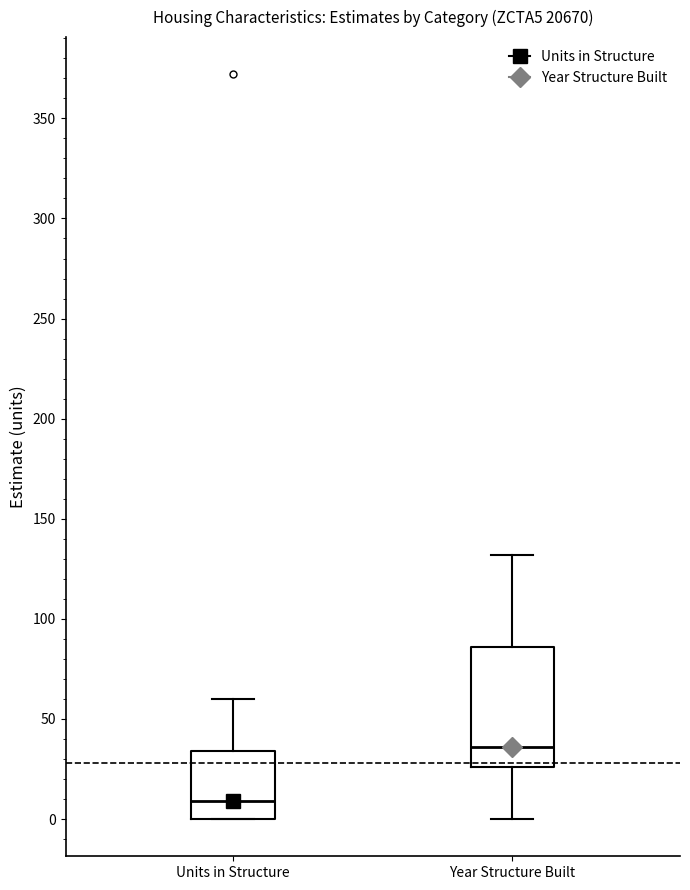

Reading left to right, transcribe this box plot: for each box, give where its median line is, the range the box spans, and where its two whiskers end, as read against the y-axis. The values are not printed on the chart, so give them approximately, as read against the axis.

Units in Structure: median 10, box 0 to 35, whiskers 0 to 60
Year Structure Built: median 35, box 25 to 85, whiskers 0 to 130